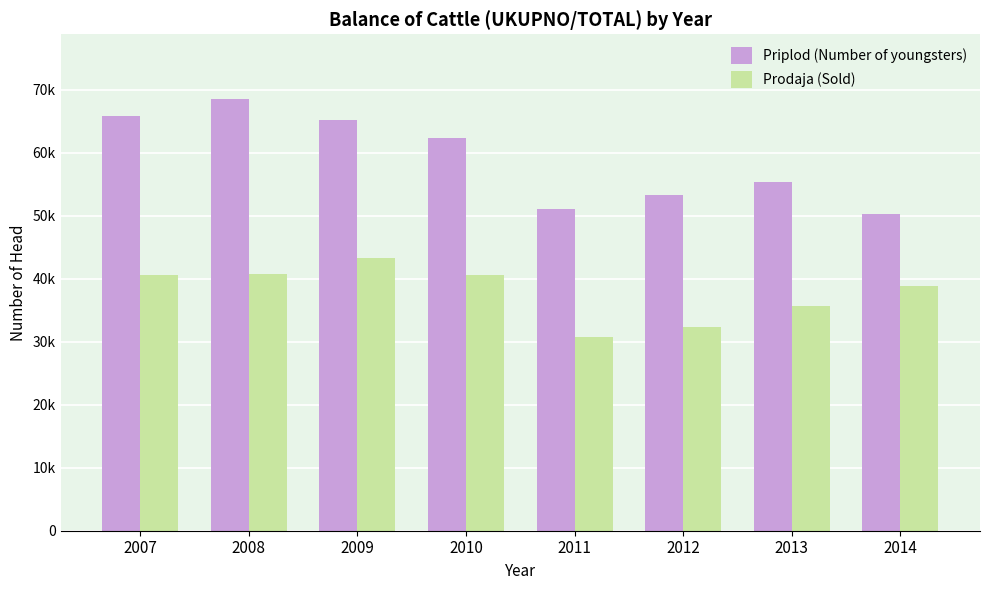

What is the sum of all Prodaja (Sold) values?

302745